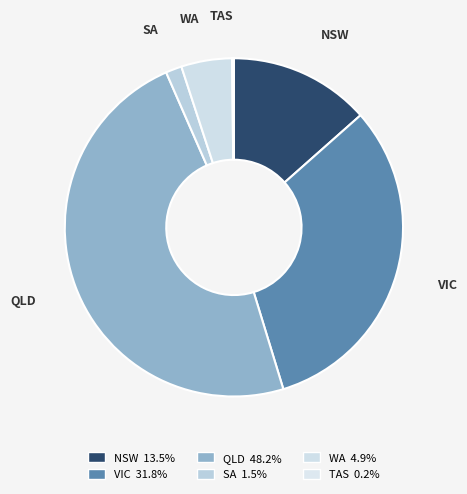

Which category has the biggest portion of the pie?

QLD